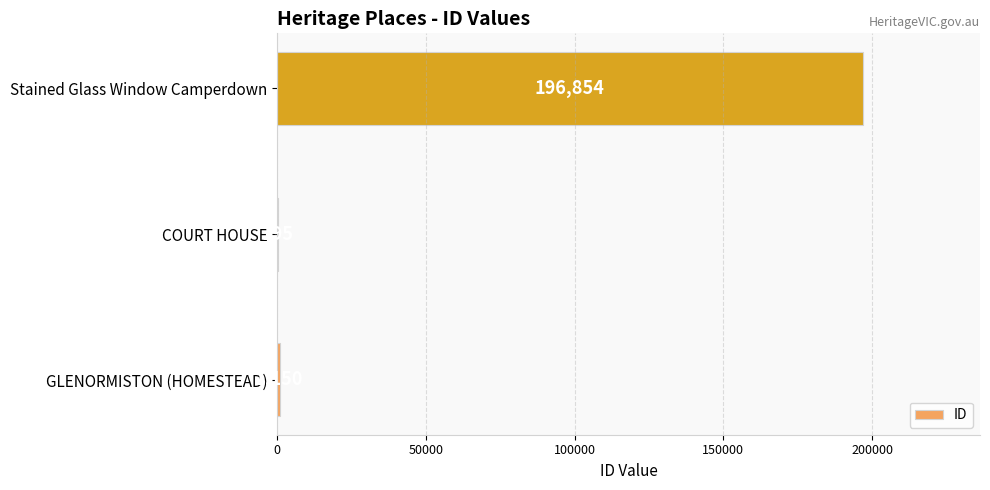

Is it true that the value at Stained Glass Window Camperdown is 196854?

True